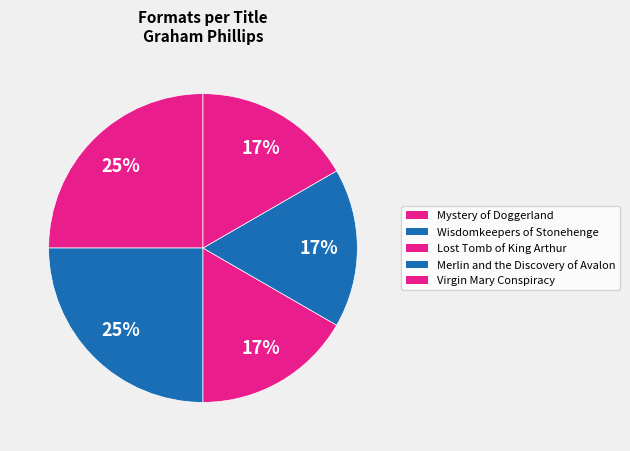

Count the number of slices in the pie.

5